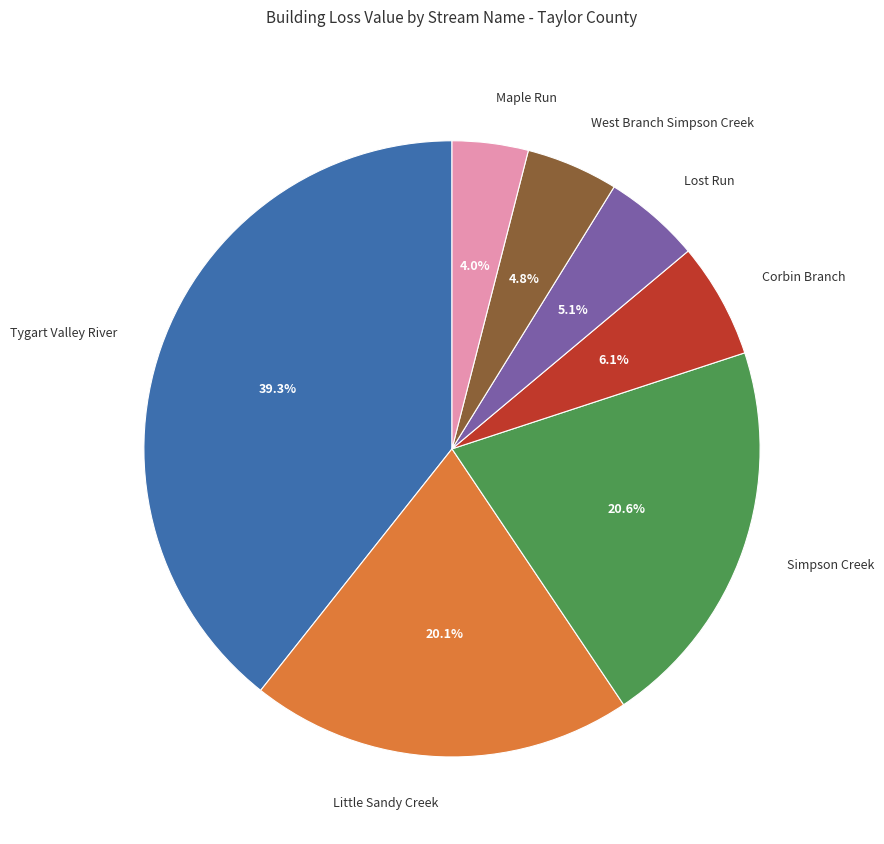

What is the total percentage of West Branch Simpson Creek and Little Sandy Creek?

24.9%